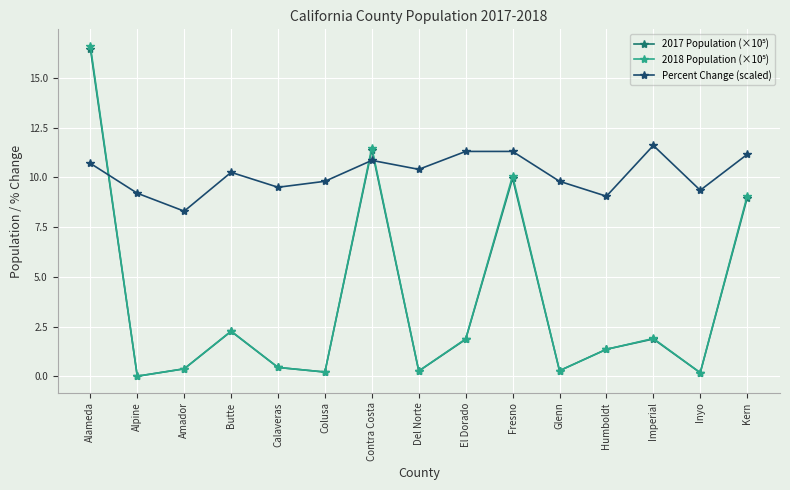

The Percent Change (scaled) series shows 17.0 at Contra Costa. True or false?

False